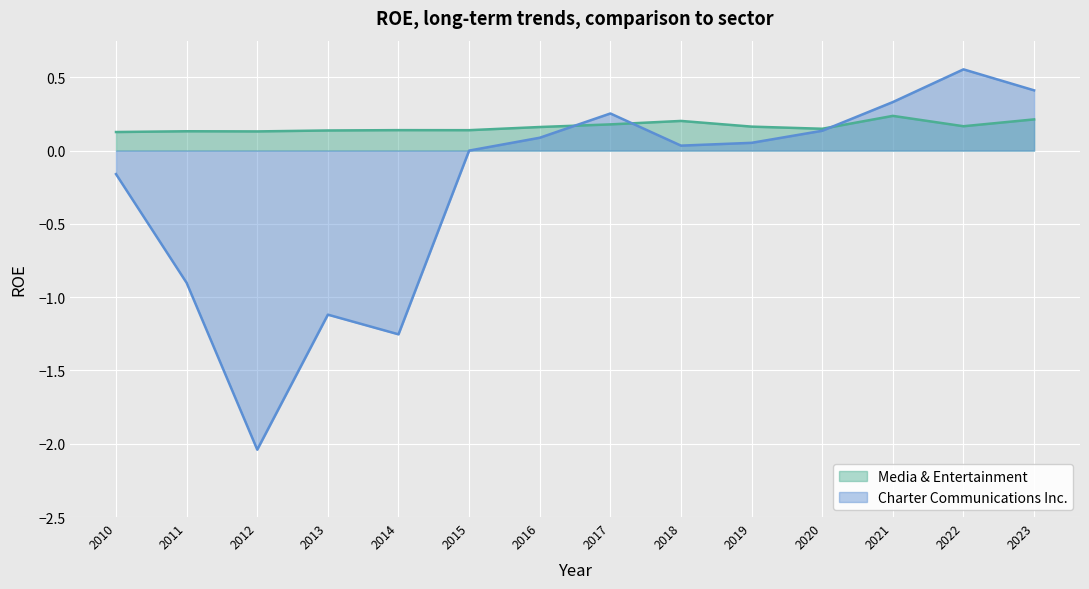

Reading right to left, what are all the values shown in this chart?

Charter Communications Inc.: 0.4	0.6	0.3	0.1	0.1	0.0	0.3	0.1	0.0	-1.3	-1.1	-2.0	-0.9	-0.2
Media & Entertainment: 0.2	0.2	0.2	0.1	0.2	0.2	0.2	0.2	0.1	0.1	0.1	0.1	0.1	0.1